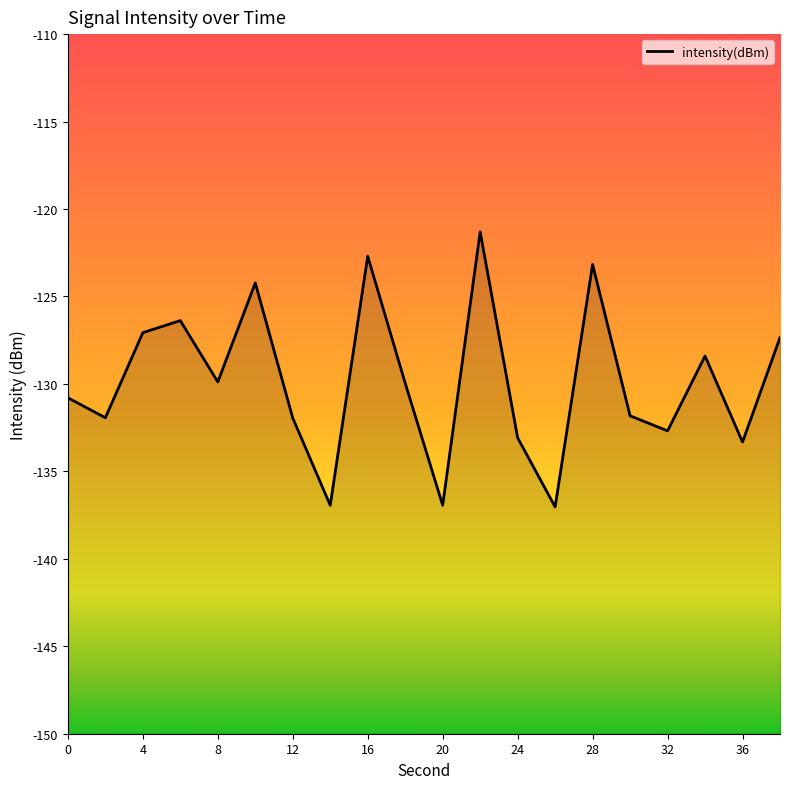

How many points are lower than both their immediate neighbors (excluding endpoints)?

7